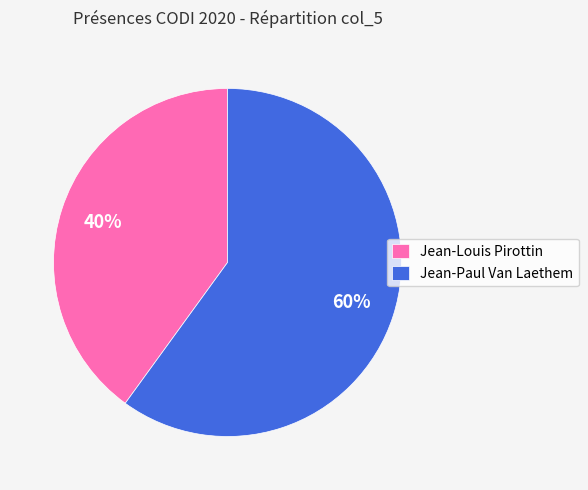

Do Jean-Paul Van Laethem and Jean-Louis Pirottin together represent more than half of the pie?

Yes